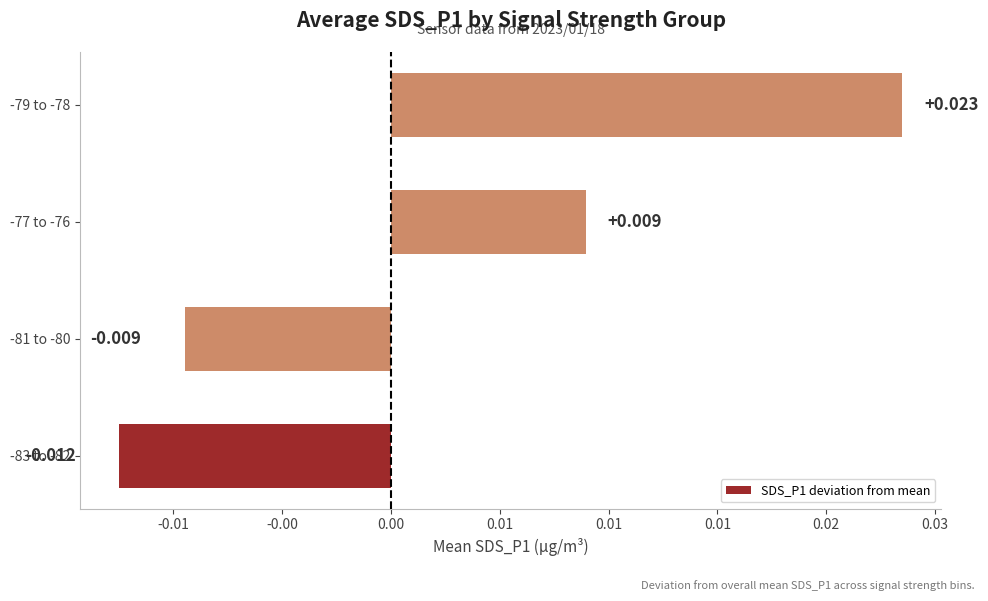

Which category has the lowest value across all series?

-83 to -82